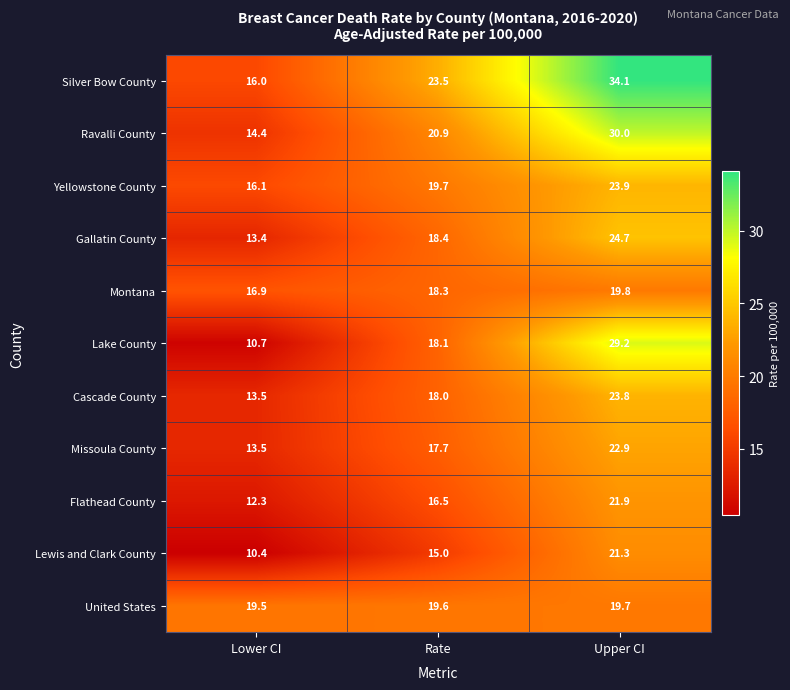

At how many categories does at least one series exceed 29?

1